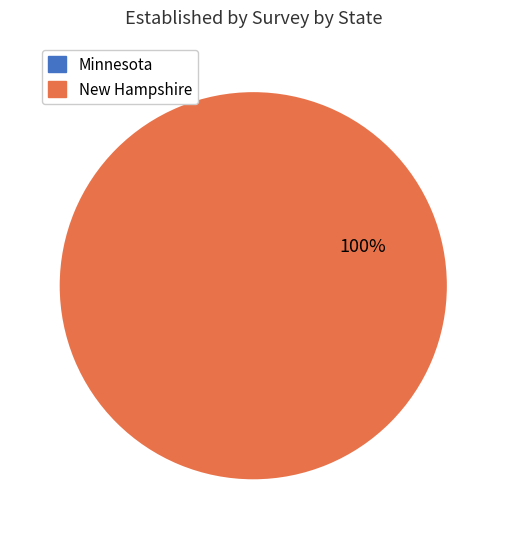

To the nearest percent, what is the average slice percentage?

50%